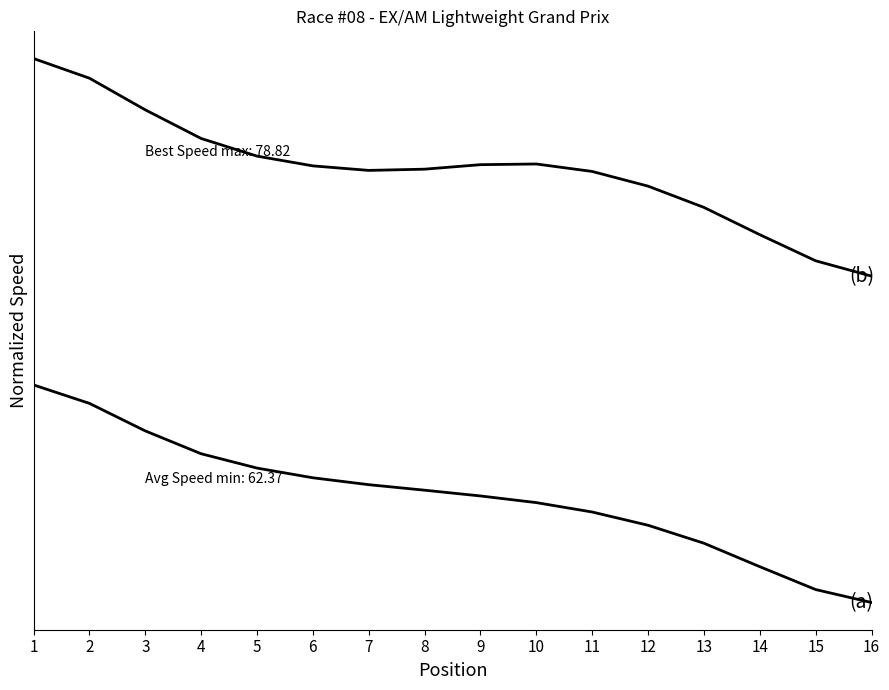

Does the chart display data point markers on the line(s)?

No